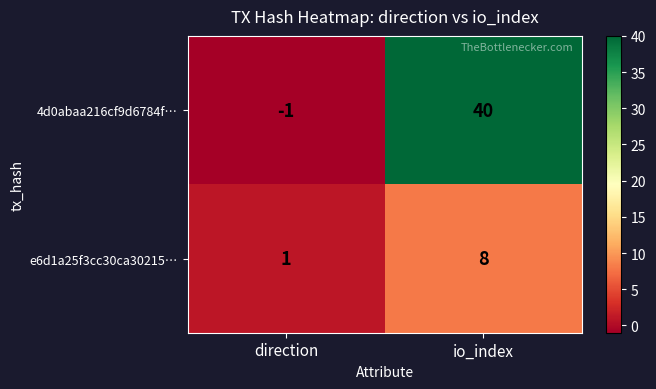

How many distinct data groups are displayed?

2